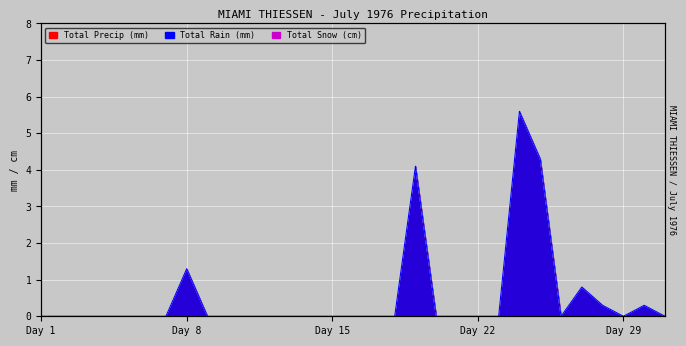

Between 01 and 18, which series saw the biggest shift?

Total Rain (mm)